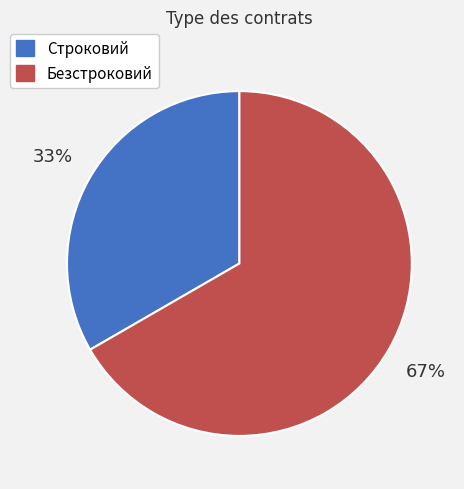

Is the sum of Строковий and Безстроковий greater than half?

Yes